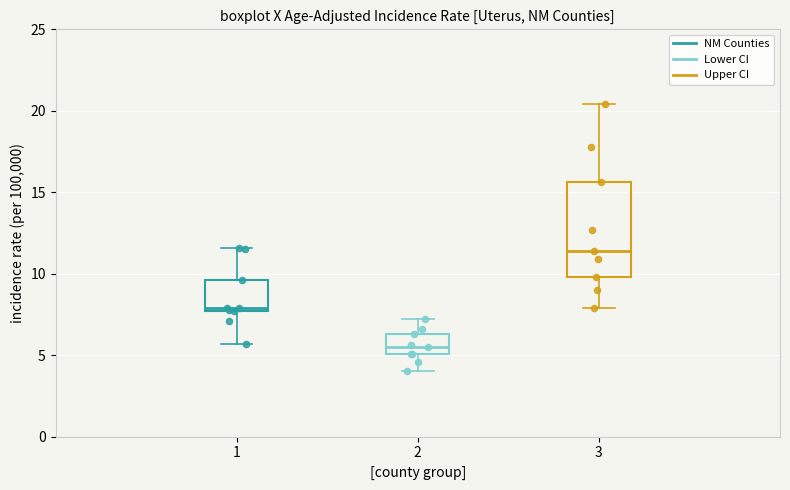

Which box's median line is the lowest?

2